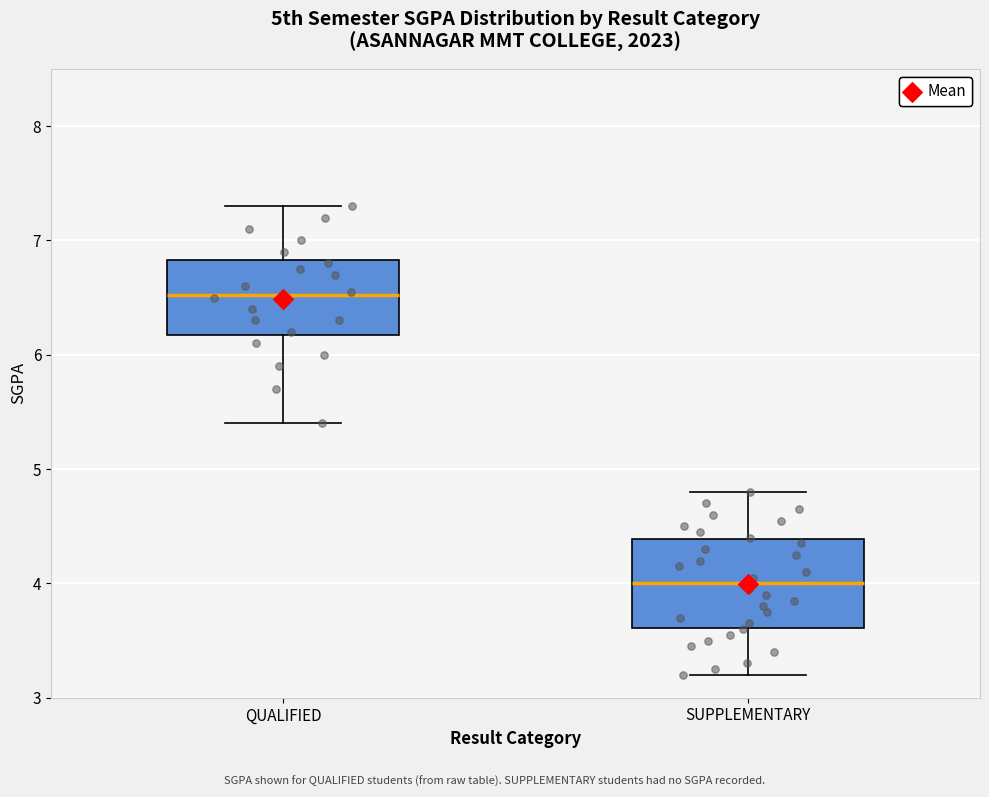

Reading left to right, transcribe this box plot: for each box, give where its median line is, the range the box spans, and where its two whiskers end, as read against the y-axis. The values are not printed on the chart, so give them approximately, as read against the axis.

QUALIFIED: median 6.5, box 6.2 to 6.8, whiskers 5.4 to 7.3
SUPPLEMENTARY: median 4.0, box 3.6 to 4.4, whiskers 3.2 to 4.8